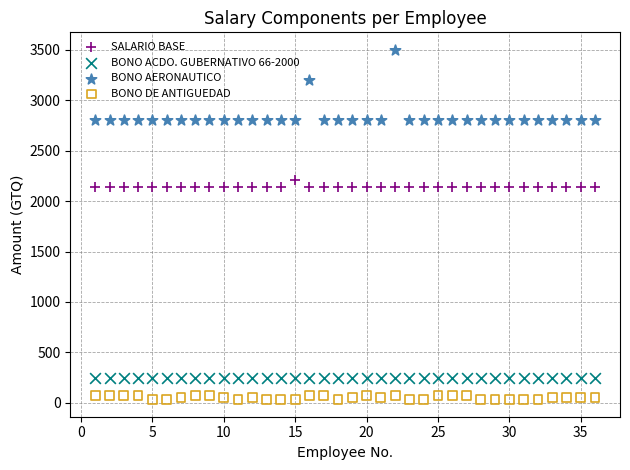

Which series reaches the minimum Y coordinate?

BONO DE ANTIGUEDAD